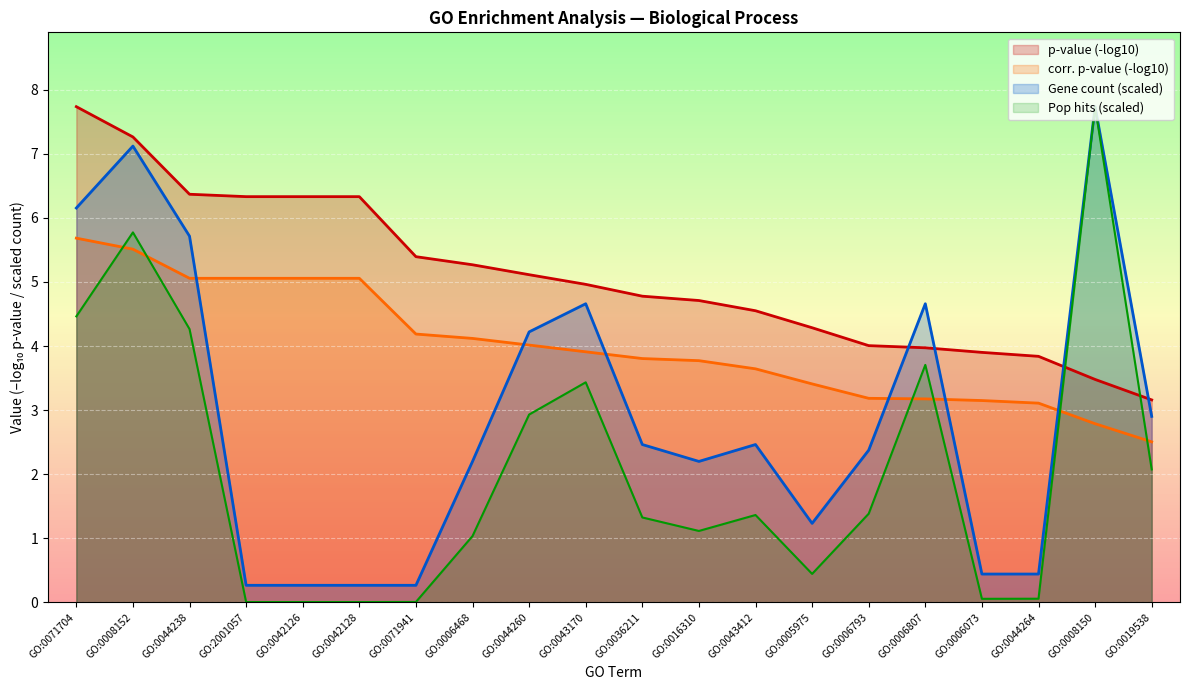

At how many categories does at least one series exceed 7?

3